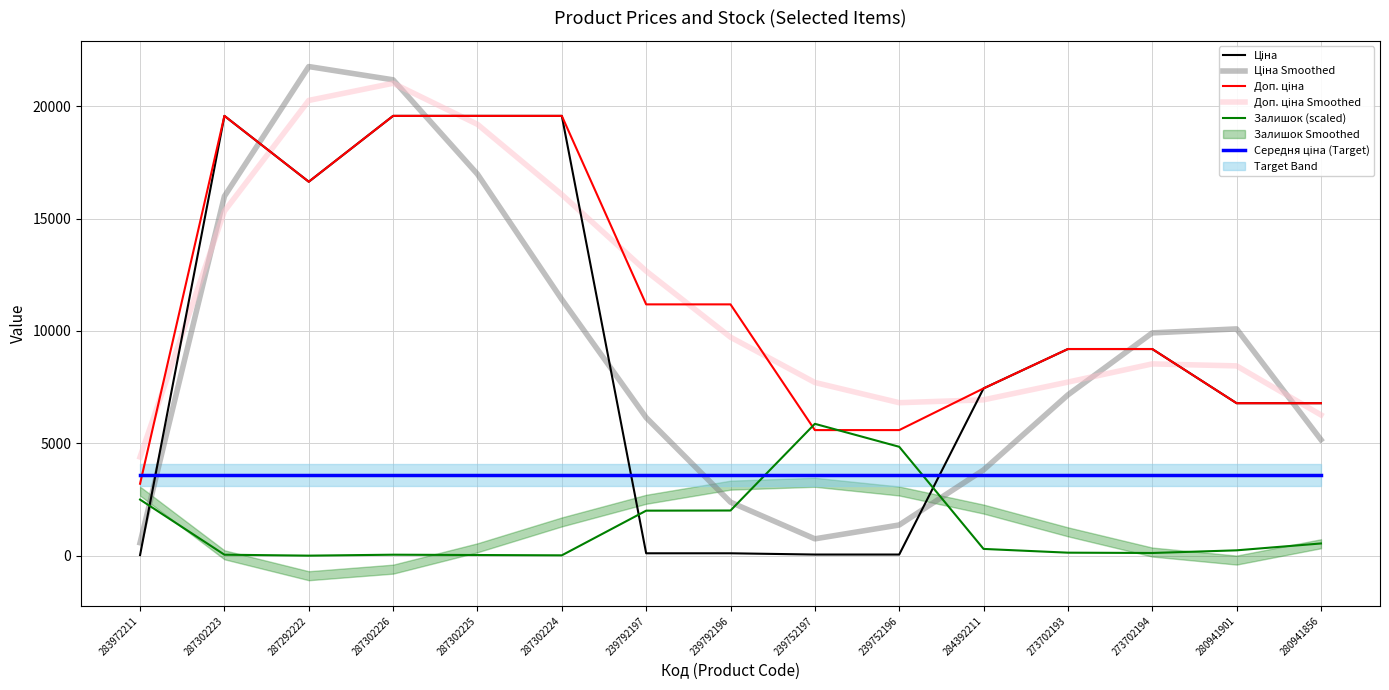

The Доп. ціна series shows 33865.9 at 287302224. True or false?

False